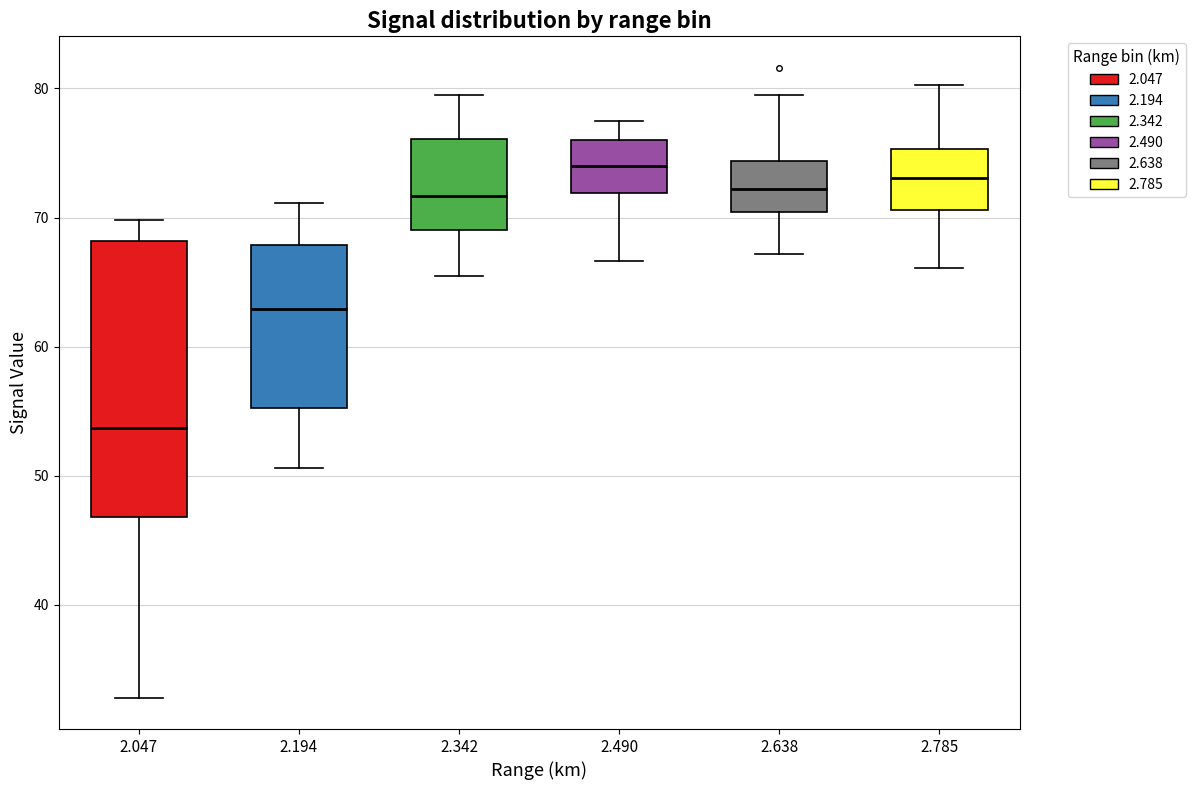

Which box's median line is the lowest?

2.047